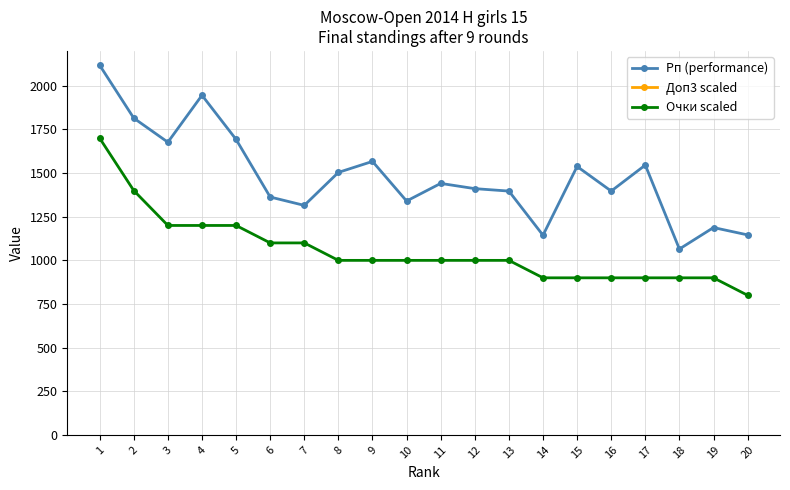

True or false: Рп (performance) and Доп3 scaled intersect in this chart.

False